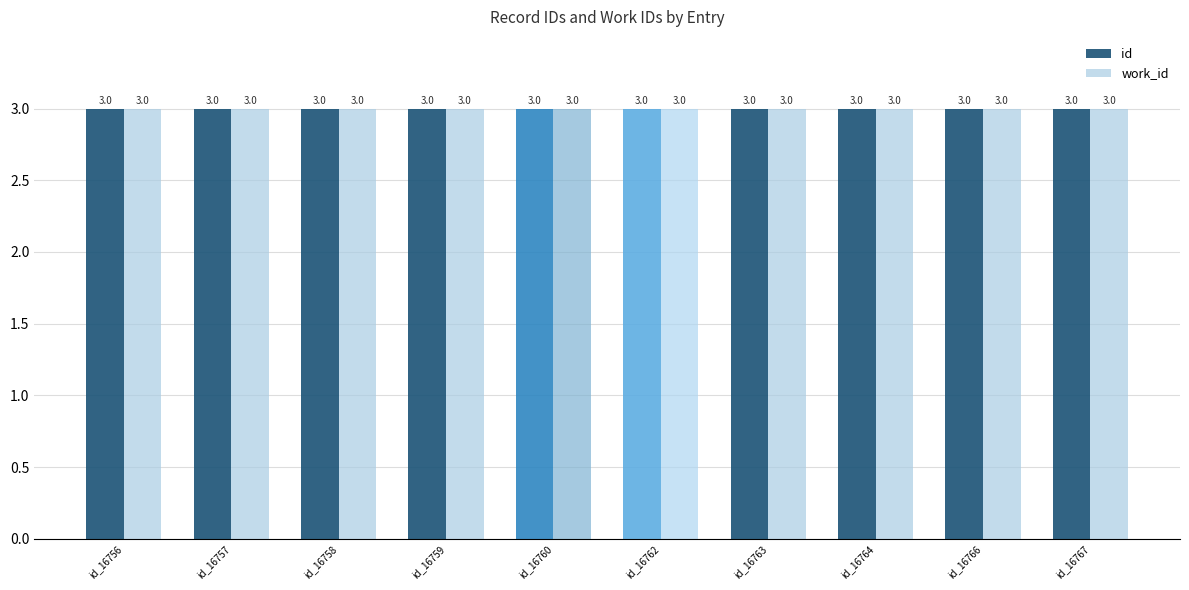

What is the approximate value of id at id_16756?

3.0